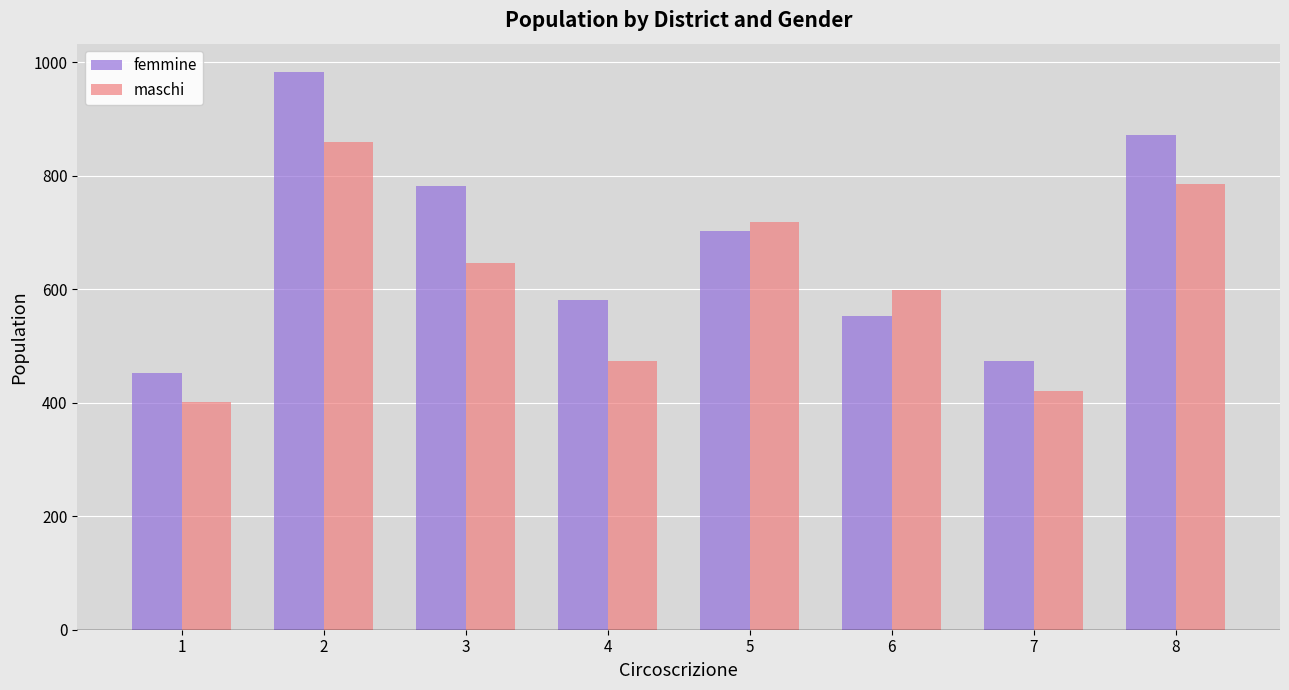

Reading right to left, list all the values displayed in this chart.

femmine: 8=873	7=473	6=553	5=703	4=581	3=783	2=984	1=453
maschi: 8=786	7=420	6=599	5=719	4=474	3=646	2=859	1=402